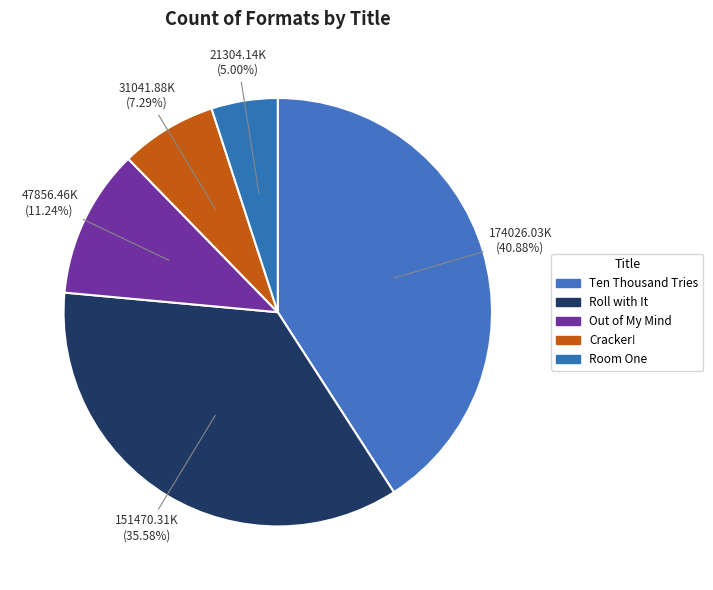

What is the total percentage of Cracker! and Out of My Mind?

18.5%